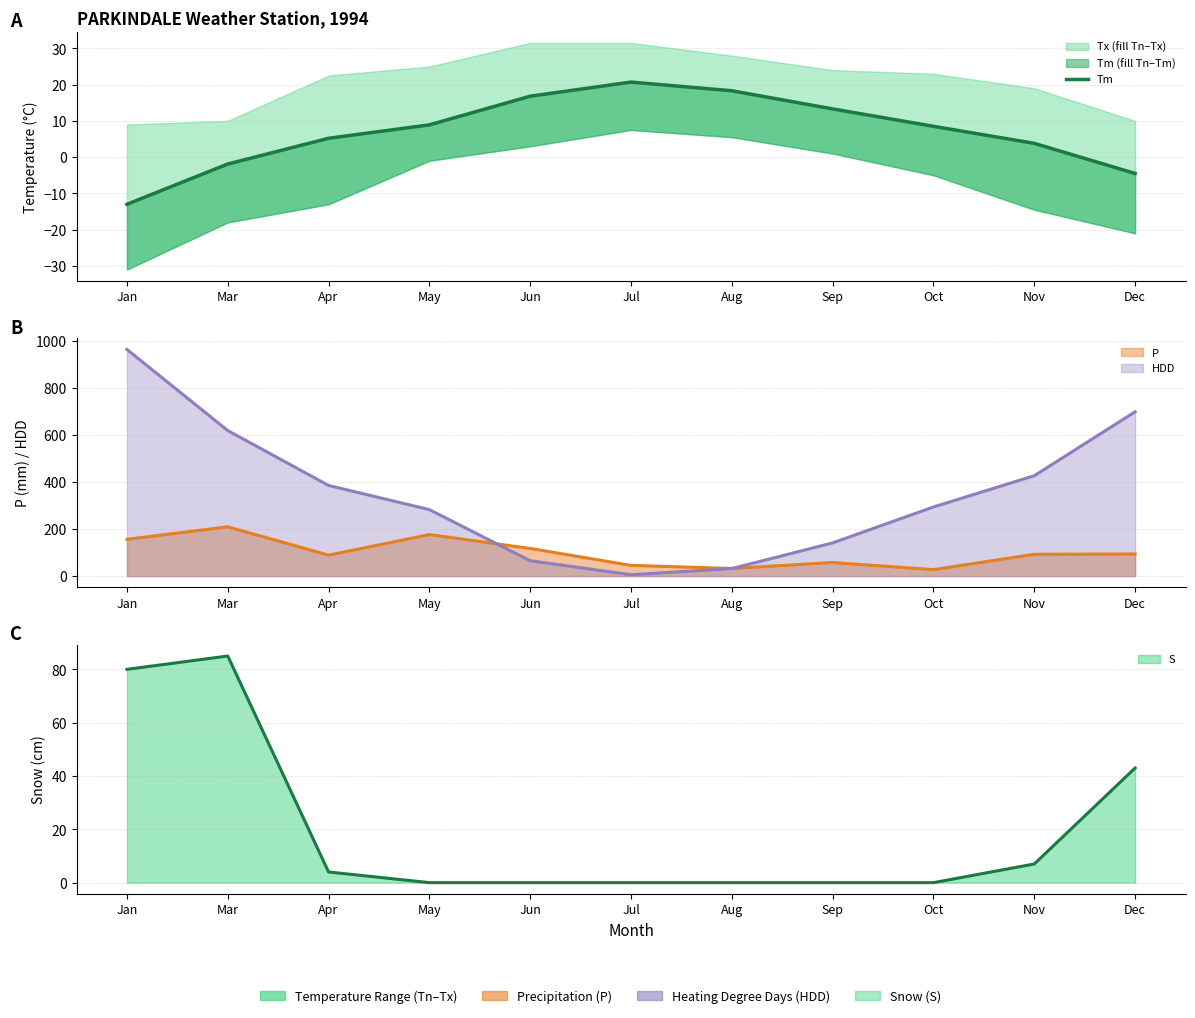

At which category does the data reach its first local peak?

Jul